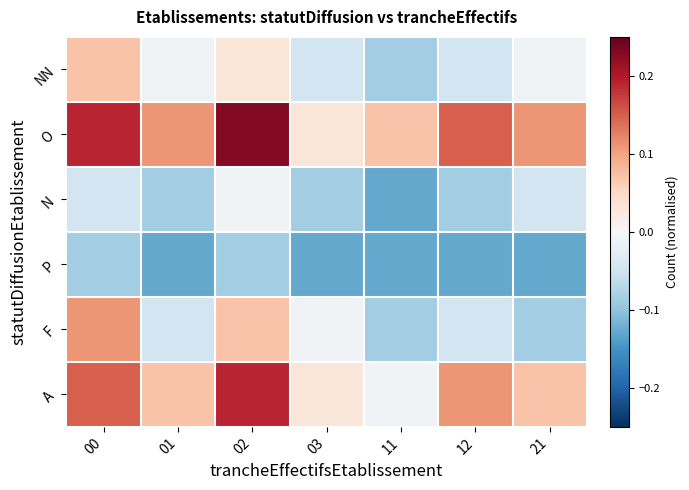

How many data points does each series have?

7